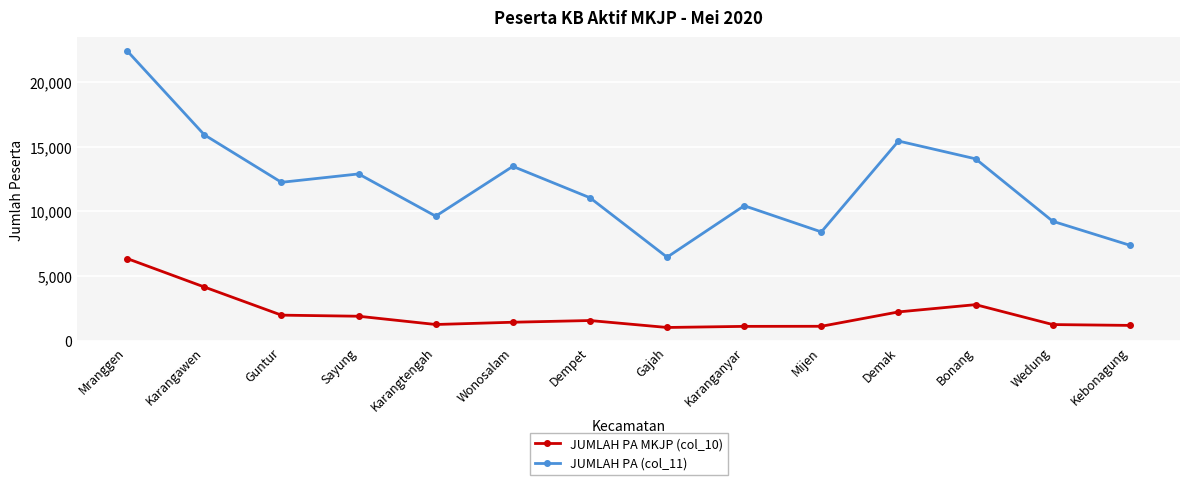

True or false: JUMLAH PA (col_11) and JUMLAH PA MKJP (col_10) cross at least once.

False